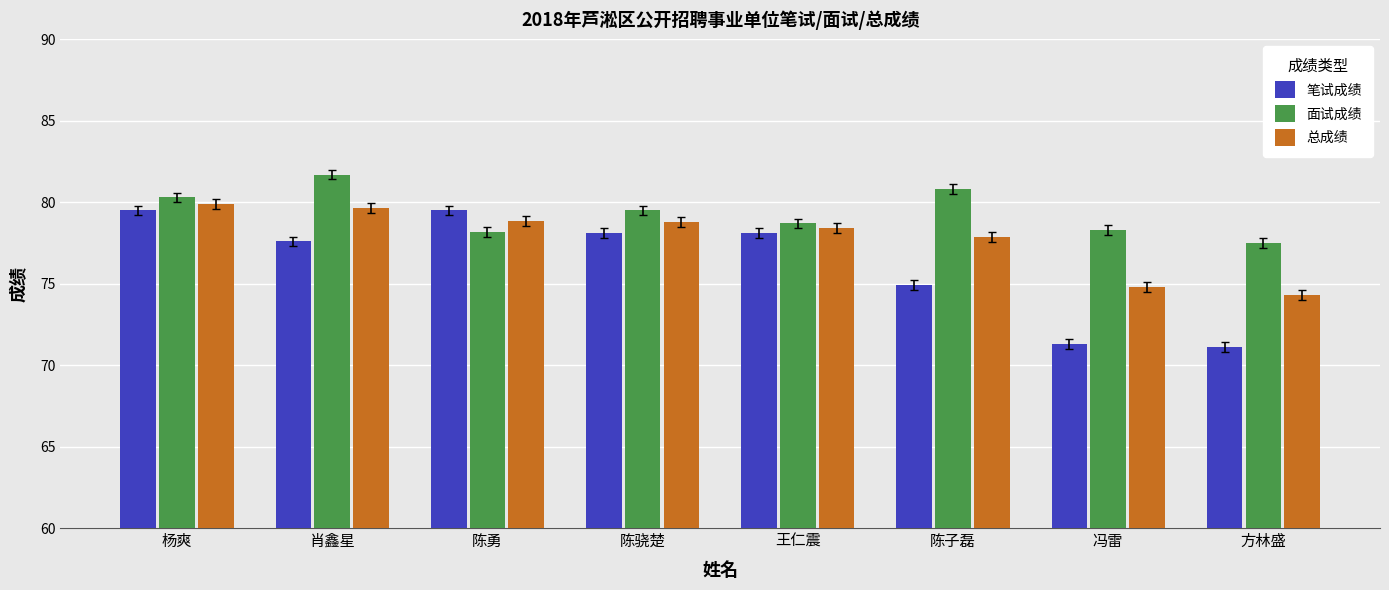

What position from the right is 陈勇?

6